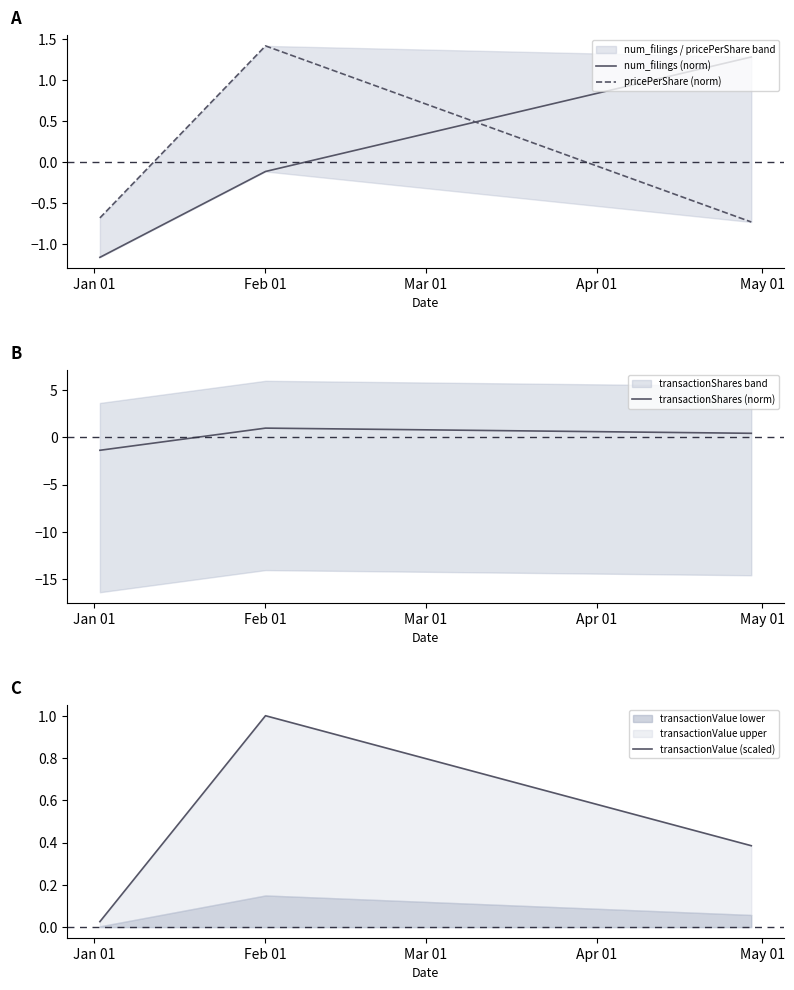

What is the minimum value for transactionShares (norm)?

-1.4